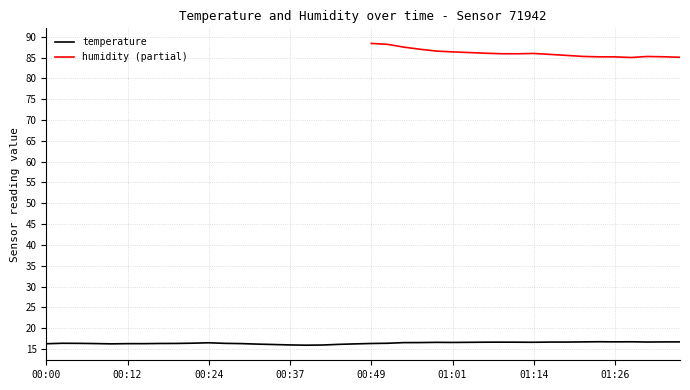

What is the minimum value for temperature?

15.9